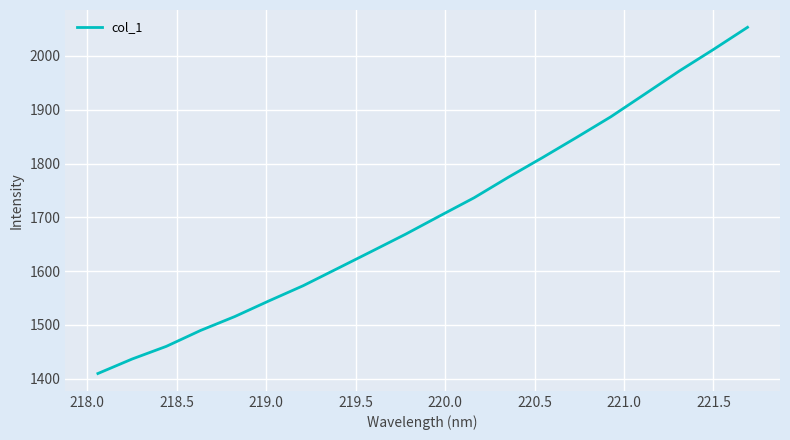

What is the difference between the maximum and minimum values?

643.4